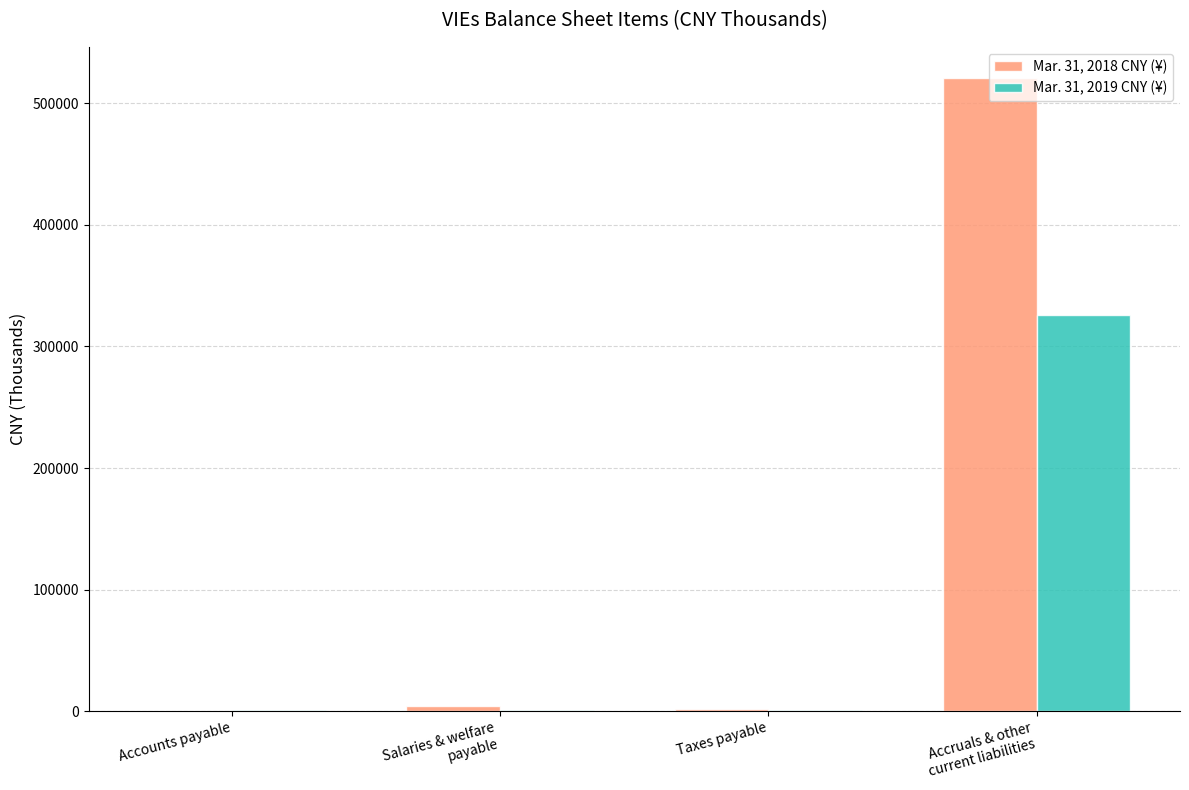

Is the value of Mar. 31, 2019 CNY (¥) at Accounts payable greater than the value of Mar. 31, 2018 CNY (¥) at Accruals & other
current liabilities?

No